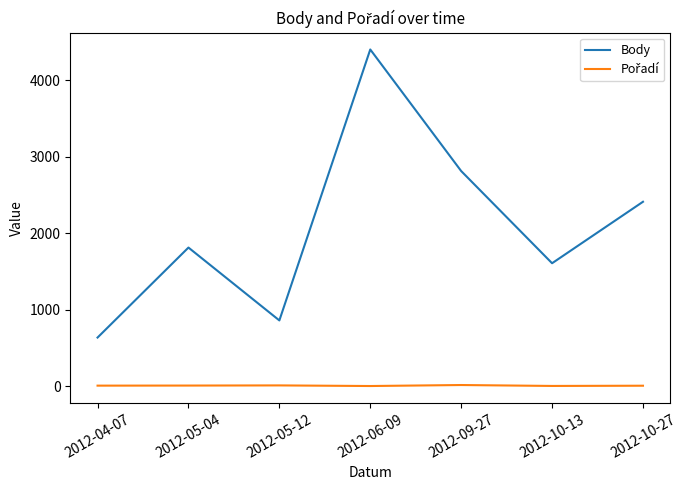

At which label is Body closest to 2520?

2012-10-27